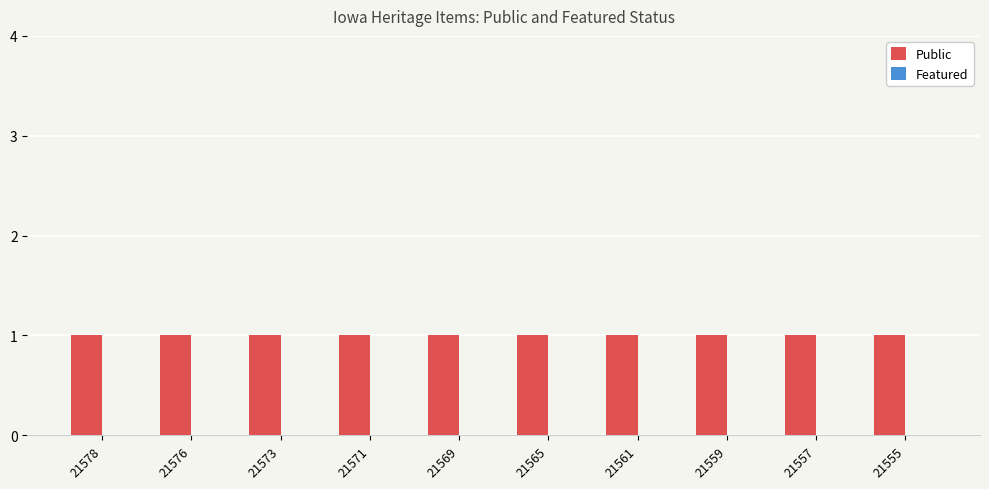

How many groups of bars are there?

10